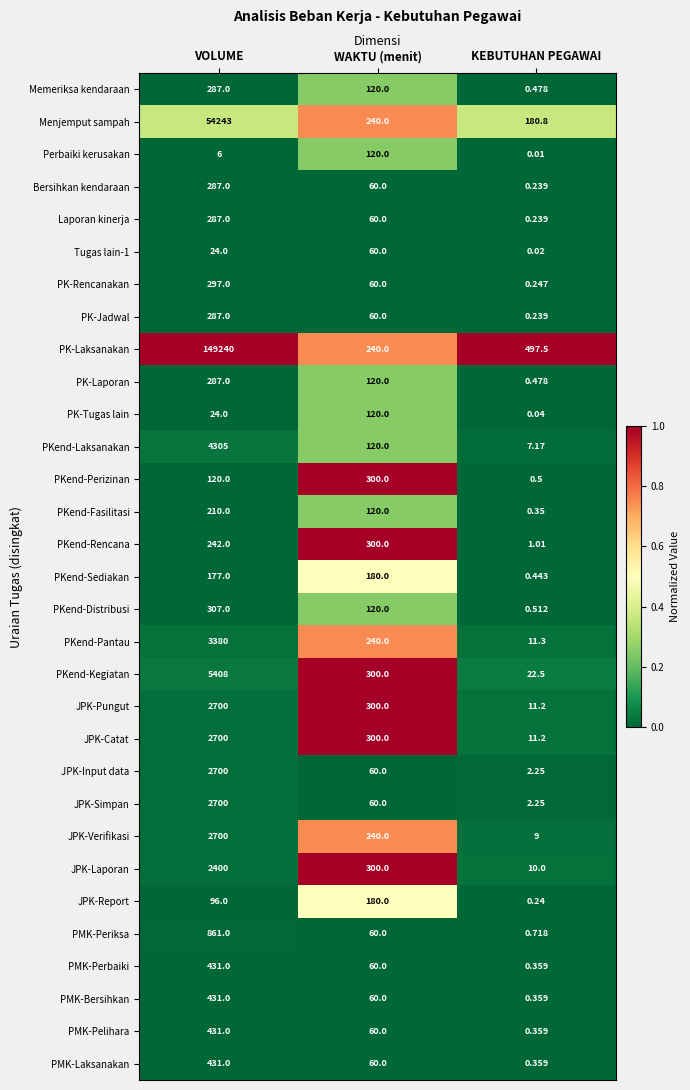

What is the spread (max minus min) of values at KEBUTUHAN PEGAWAI?

497.5